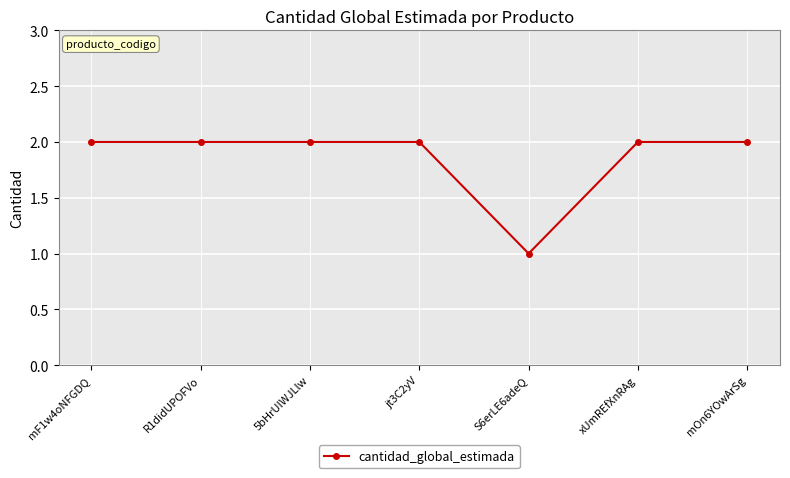

What is the value of the 3rd point from the left?

2